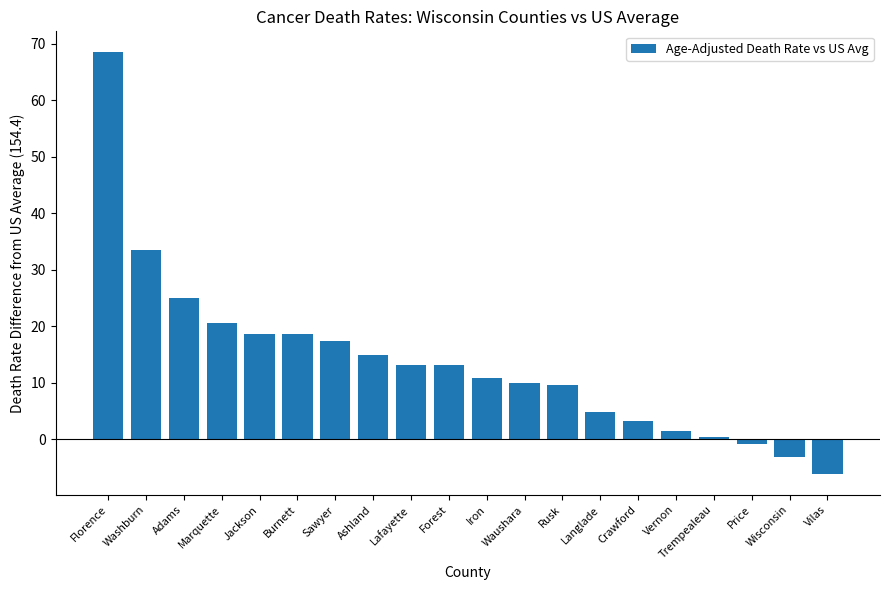

What is the label of the 18th bar from the right?

Adams